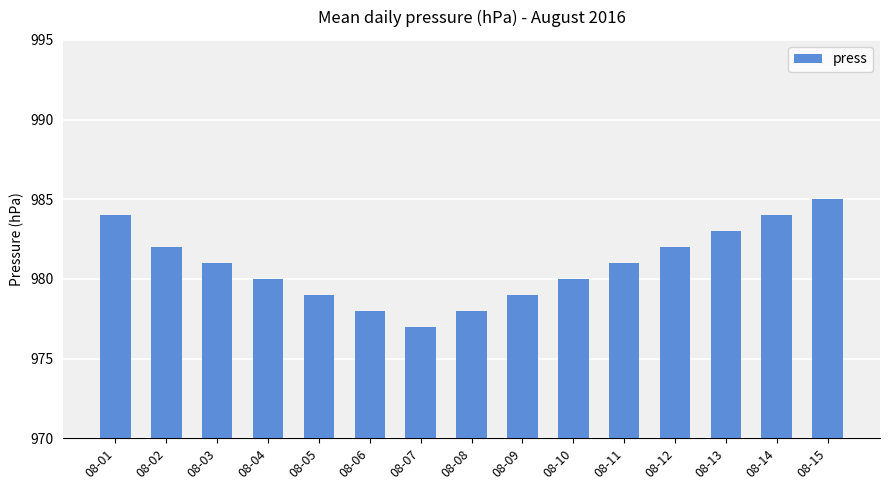

Reading right to left, extract all data points from this chart.

08-15=985	08-14=984	08-13=983	08-12=982	08-11=981	08-10=980	08-09=979	08-08=978	08-07=977	08-06=978	08-05=979	08-04=980	08-03=981	08-02=982	08-01=984